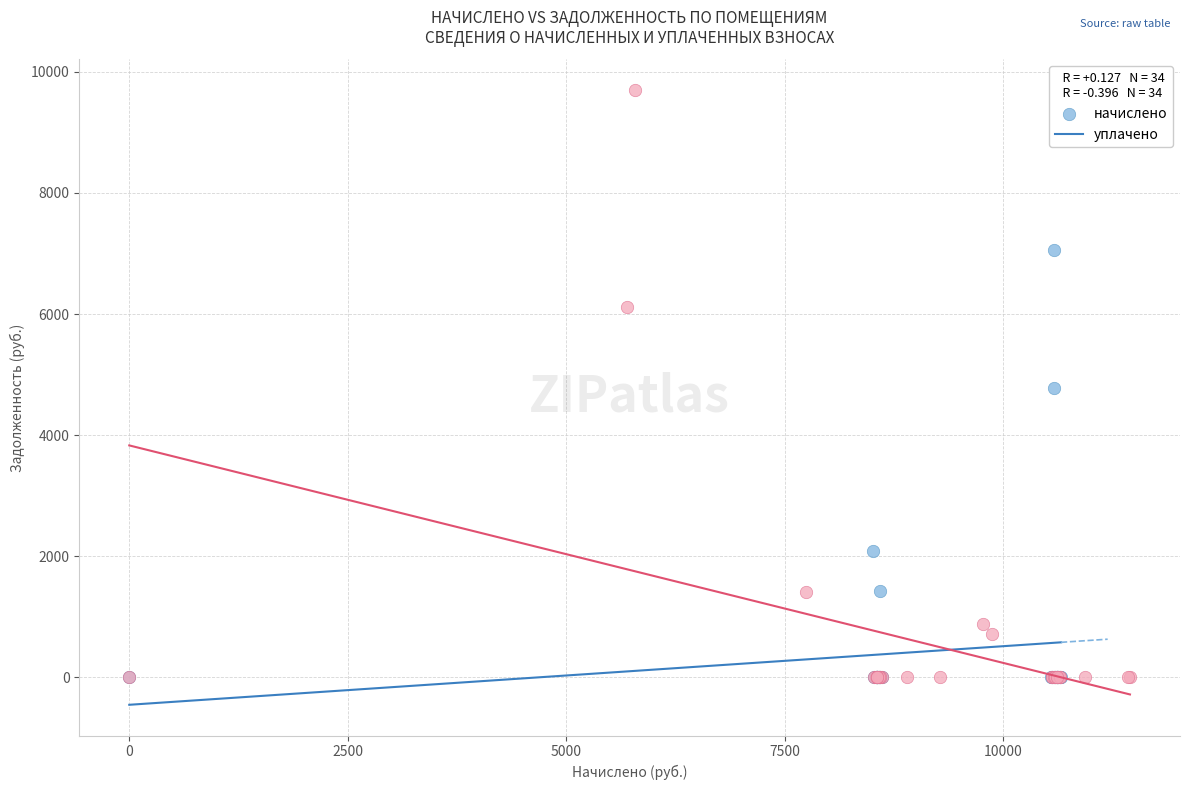

Which series reaches the maximum Y coordinate?

уплачено